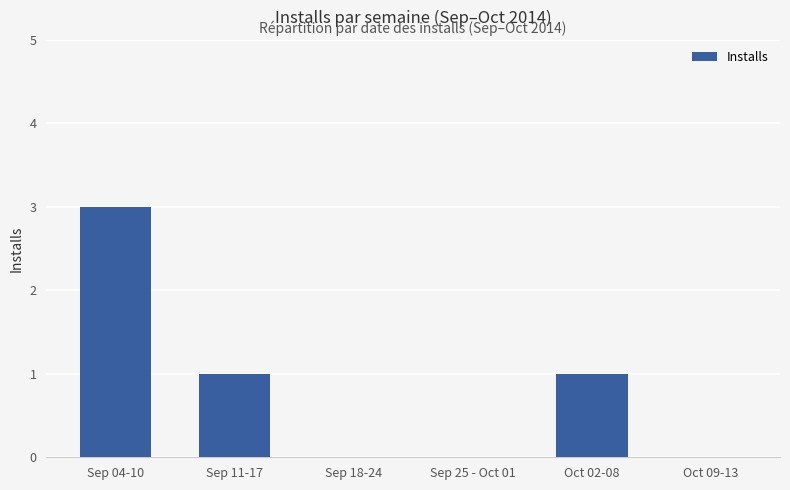

Which category has the highest value across all series?

Sep 04-10